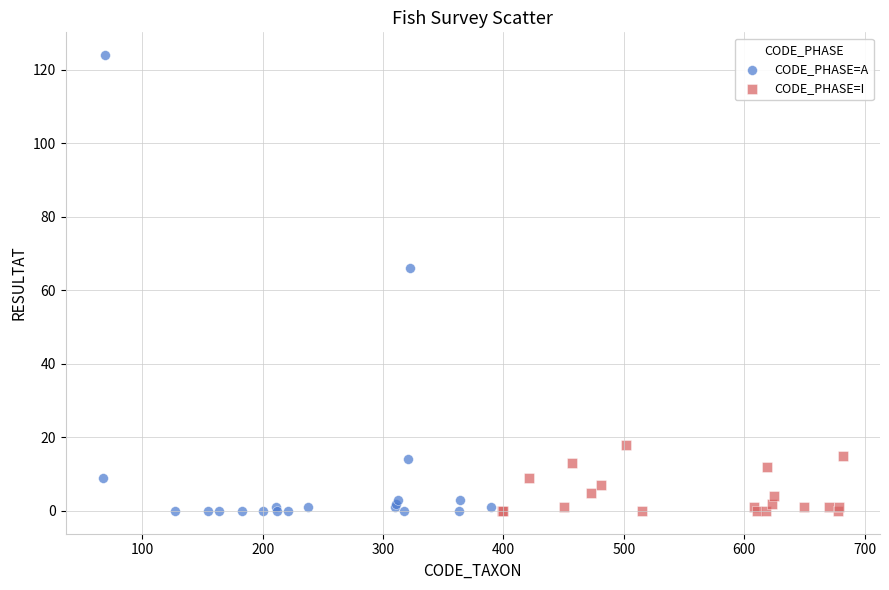

Which series has the widest spread of Y values?

CODE_PHASE=A